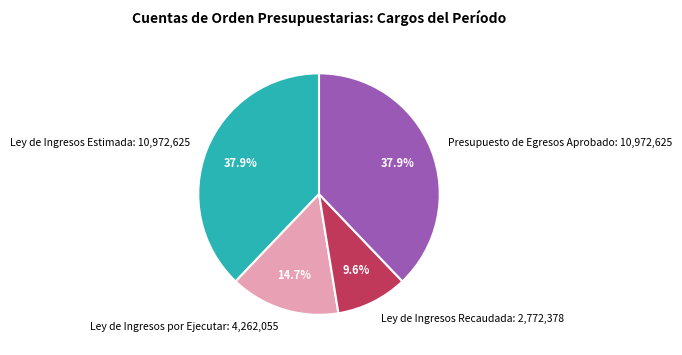

What is the ratio of the value at Presupuesto de Egresos Aprobado: 10,972,625 to the value at Ley de Ingresos por Ejecutar: 4,262,055?

2.6